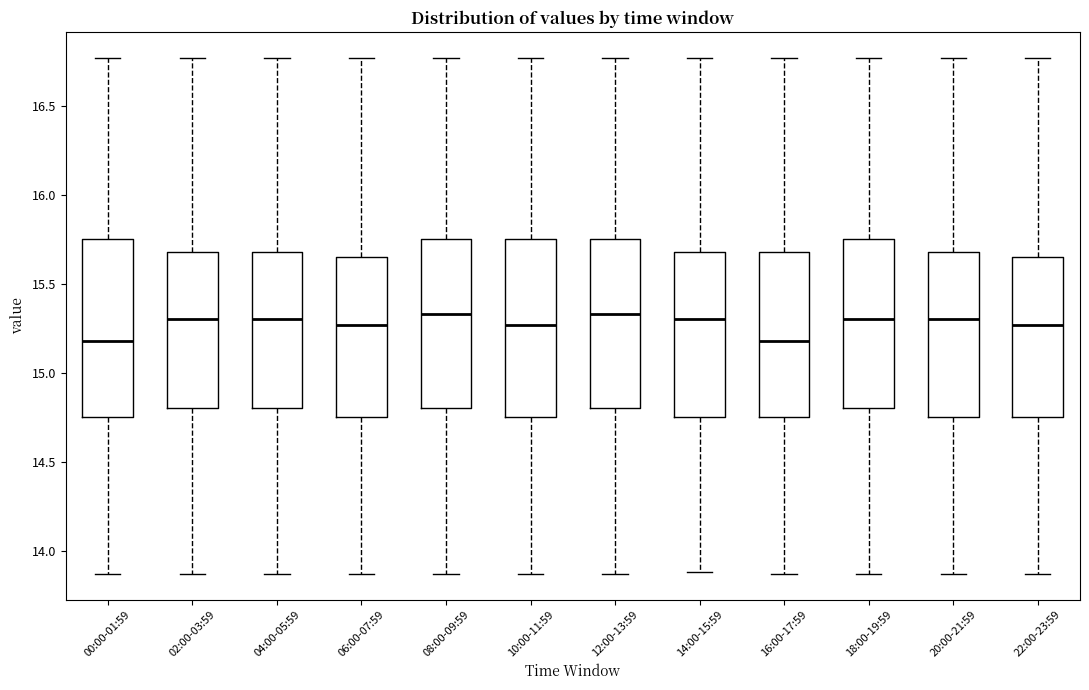

Reading left to right, read every box against the y-axis: the position of its median line, the range the box covers, and the ends of its whiskers. The values are not printed on the chart, so give them approximately, as read against the axis.

00:00-01:59: median 15.20, box 14.75 to 15.75, whiskers 13.85 to 16.75
02:00-03:59: median 15.30, box 14.80 to 15.70, whiskers 13.85 to 16.75
04:00-05:59: median 15.30, box 14.80 to 15.70, whiskers 13.85 to 16.75
06:00-07:59: median 15.25, box 14.75 to 15.65, whiskers 13.85 to 16.75
08:00-09:59: median 15.35, box 14.80 to 15.75, whiskers 13.85 to 16.75
10:00-11:59: median 15.25, box 14.75 to 15.75, whiskers 13.85 to 16.75
12:00-13:59: median 15.35, box 14.80 to 15.75, whiskers 13.85 to 16.75
14:00-15:59: median 15.30, box 14.75 to 15.70, whiskers 13.90 to 16.75
16:00-17:59: median 15.20, box 14.75 to 15.70, whiskers 13.85 to 16.75
18:00-19:59: median 15.30, box 14.80 to 15.75, whiskers 13.85 to 16.75
20:00-21:59: median 15.30, box 14.75 to 15.70, whiskers 13.85 to 16.75
22:00-23:59: median 15.25, box 14.75 to 15.65, whiskers 13.85 to 16.75